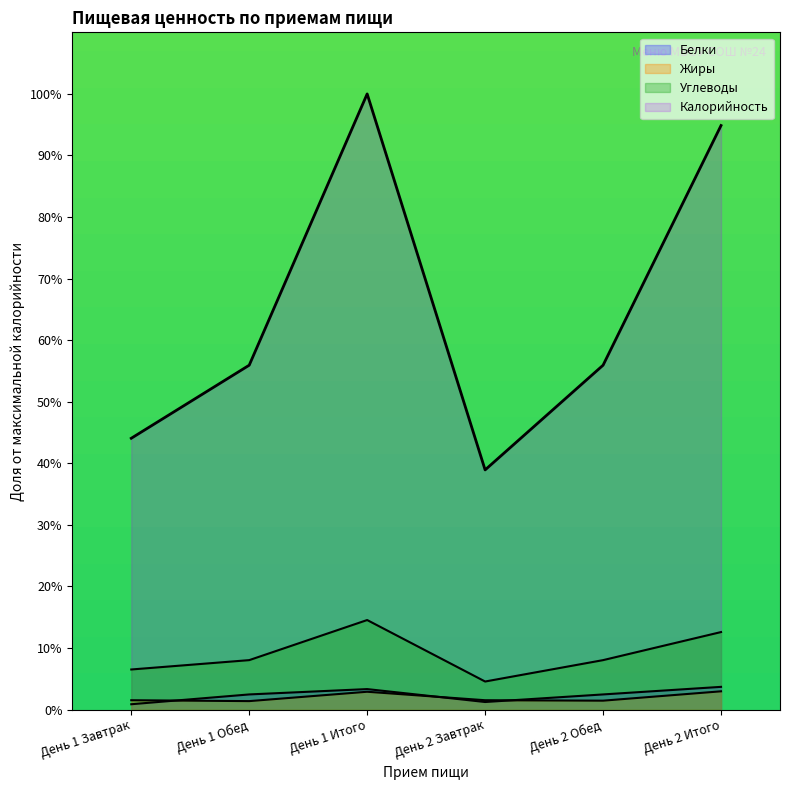

What is the maximum value shown in the chart?

100.0